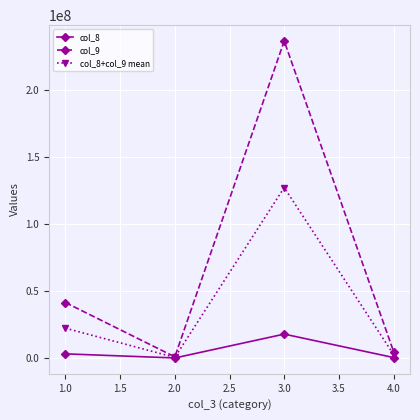

In col_9, how many points are higher than both neighbors (excluding endpoints)?

1